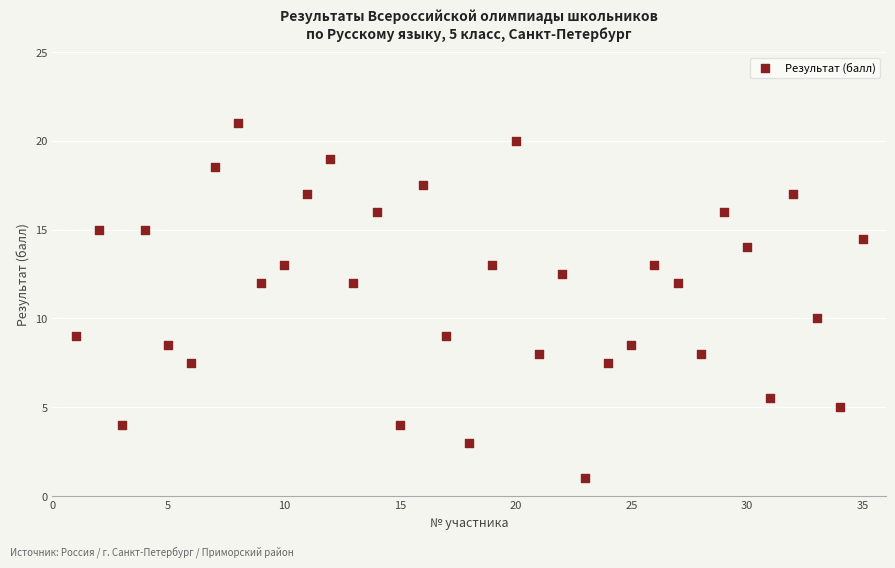

What is the range of Y values (max minus min)?

20.0